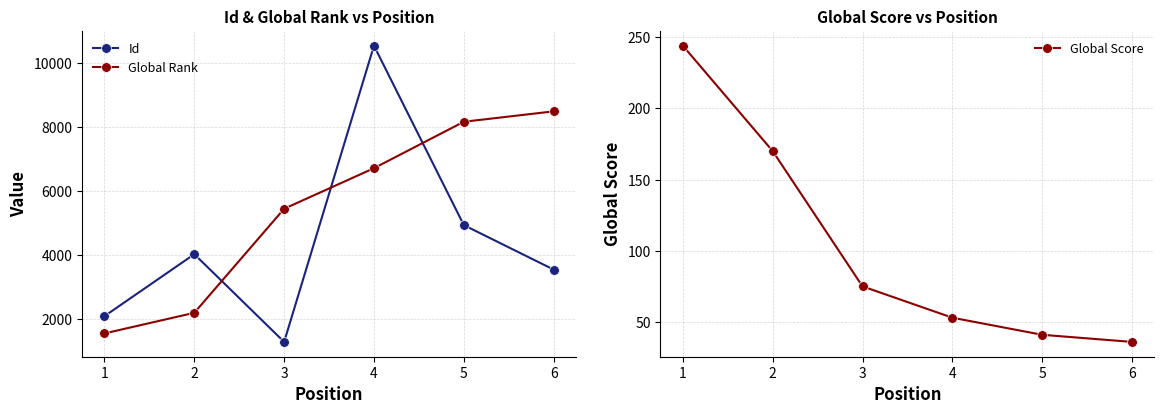

Is this an area chart (filled region under the line)?

No